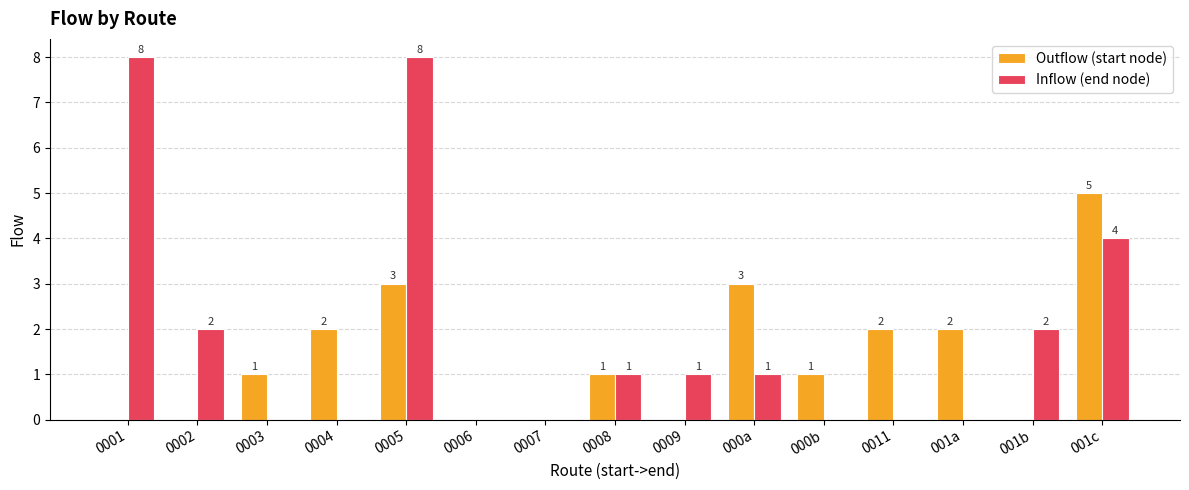

What is the maximum value shown in the chart?

8